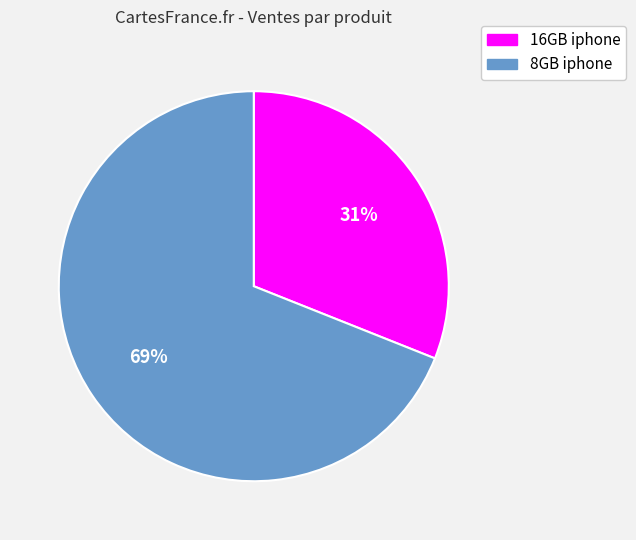

Is there a majority slice in this chart?

Yes